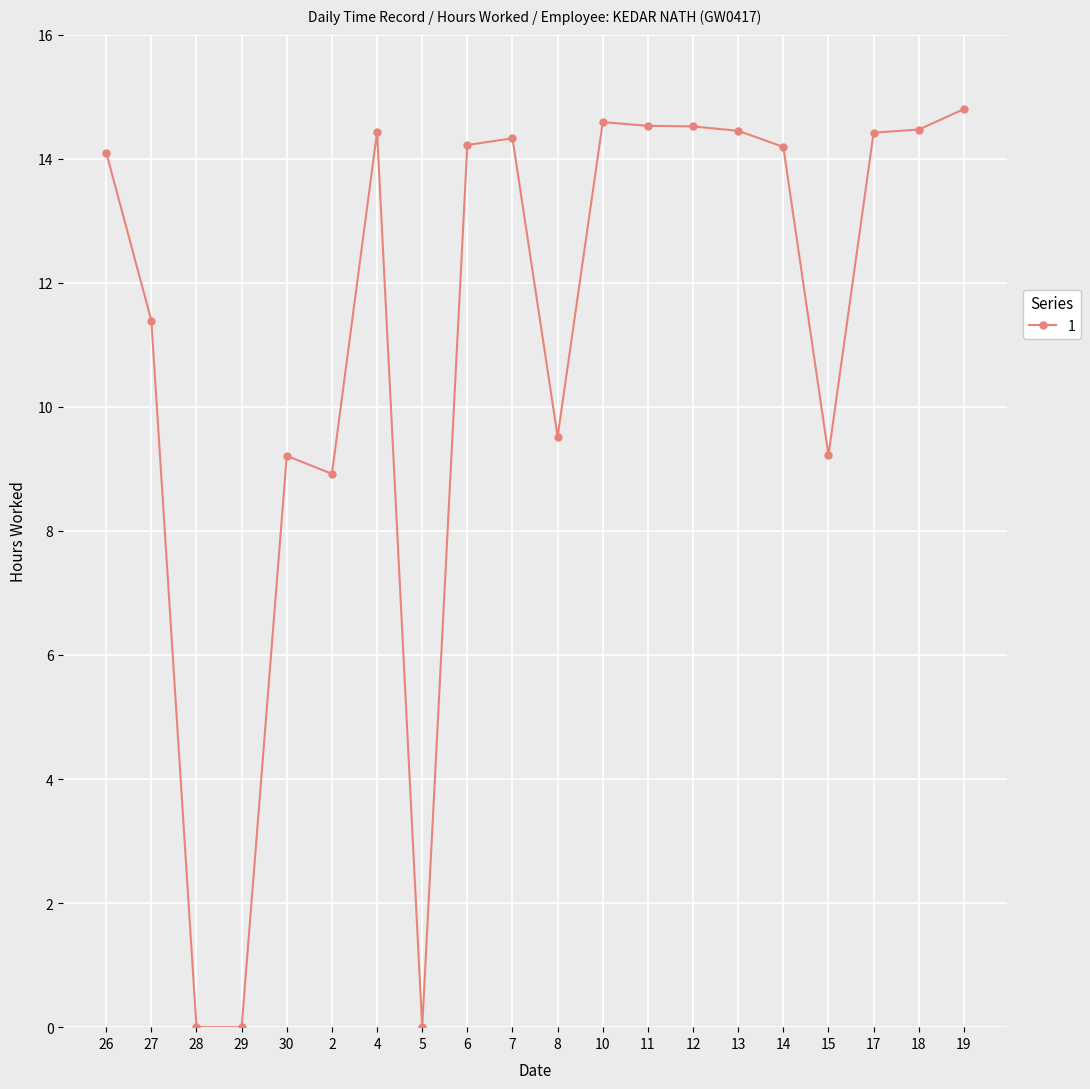

What is the approximate value at 19?

14.8